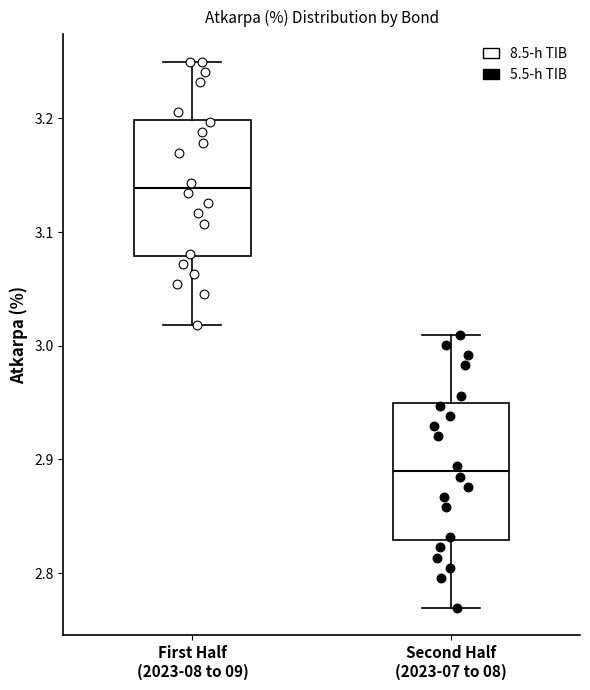

Reading left to right, read every box against the y-axis: the position of its median line, the range the box covers, and the ends of its whiskers. The values are not printed on the chart, so give them approximately, as read against the axis.

First Half (2023-08 to 09): median 3.14, box 3.08 to 3.20, whiskers 3.02 to 3.25
Second Half (2023-07 to 08): median 2.89, box 2.83 to 2.95, whiskers 2.77 to 3.01